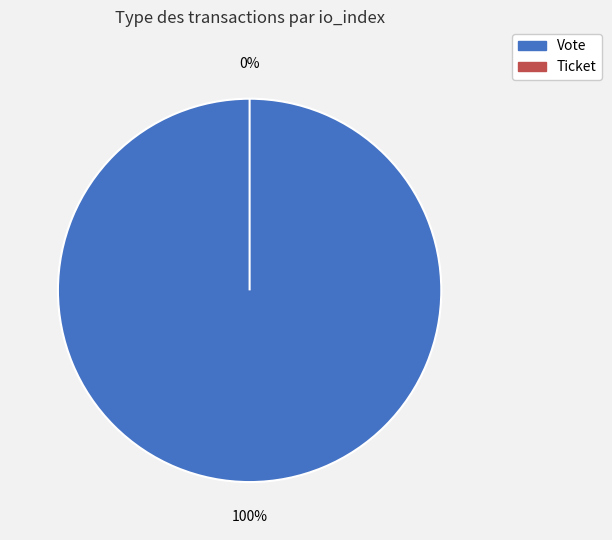

Do Ticket and Vote together represent more than half of the pie?

Yes